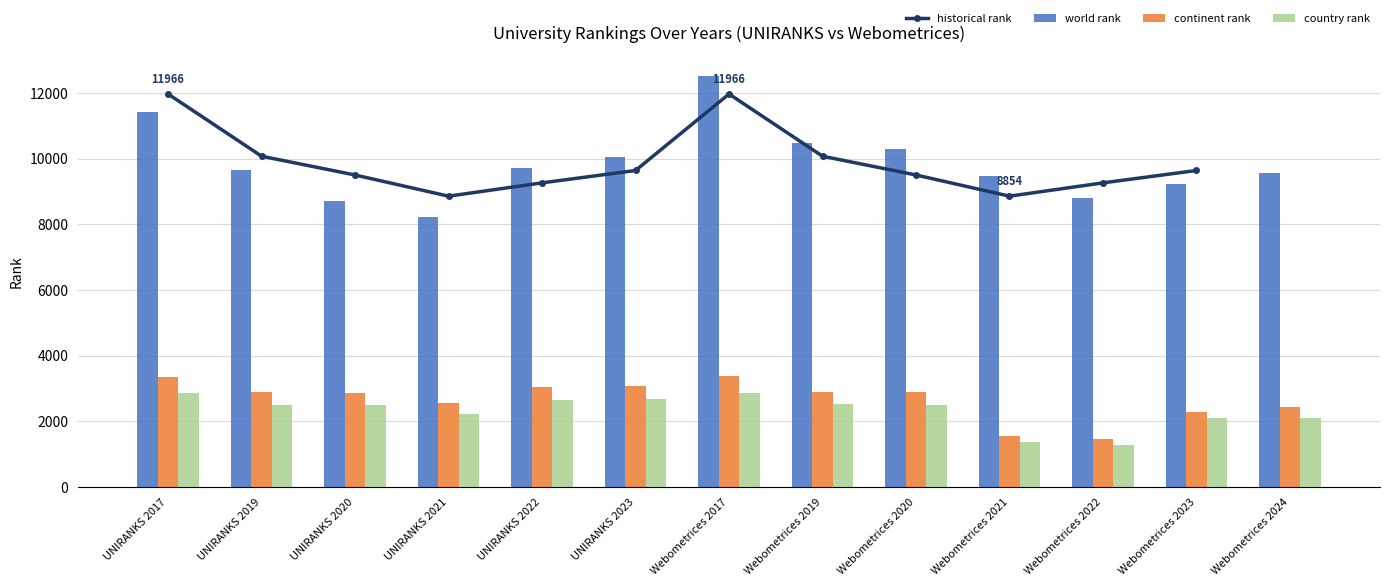

What is the label of the 10th bar from the left?

Webometrices 2021